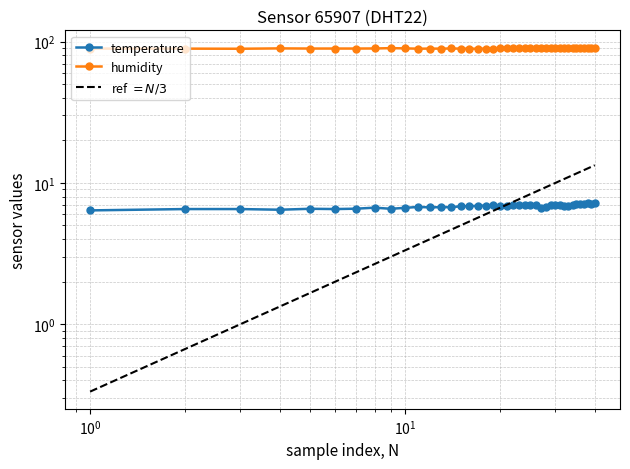

Reading right to left, what are all the values shown in this chart?

temperature: 7.2	7.1	7.2	7.1	7.1	7.1	7.0	6.8	6.9	7.0	6.9	7.0	6.8	6.7	7.0	7.0	6.9	7.0	7.0	6.9	6.9	7.0	6.9	6.9	6.8	6.8	6.7	6.7	6.7	6.8	6.7	6.6	6.7	6.6	6.5	6.6	6.5	6.5	6.5	6.4
humidity: 89.5	89.8	89.4	89.5	89.6	89.7	89.9	90.2	89.9	89.7	89.9	89.8	90.8	90.3	89.6	89.5	89.6	89.4	89.5	89.6	89.5	89.0	89.1	89.1	89.1	89.2	89.4	89.2	89.2	89.1	89.6	89.9	89.4	89.3	89.3	89.3	89.5	89.0	89.2	89.2